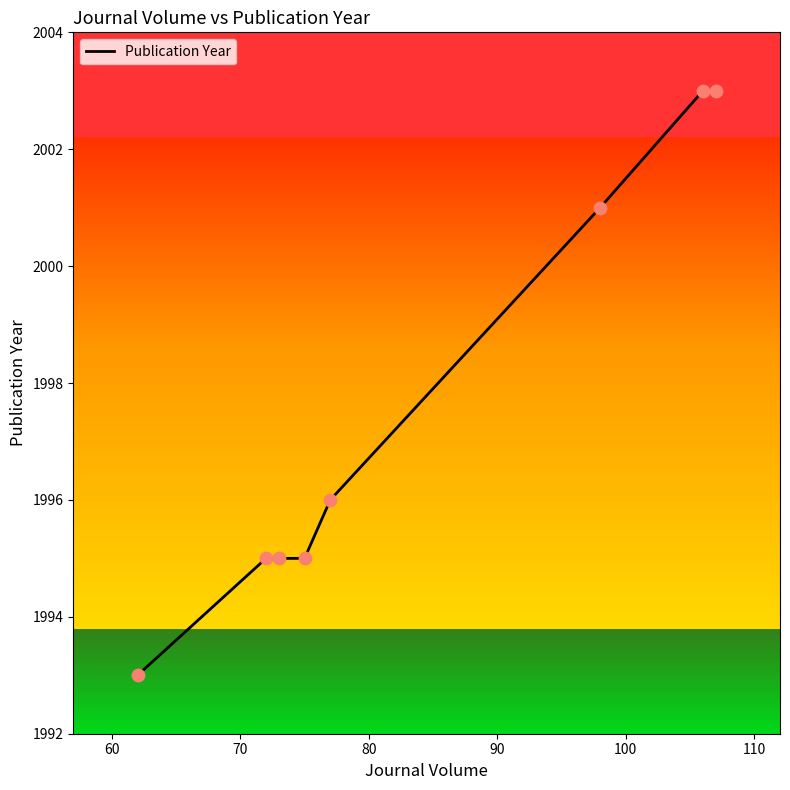

What is the greatest value displayed?

2003